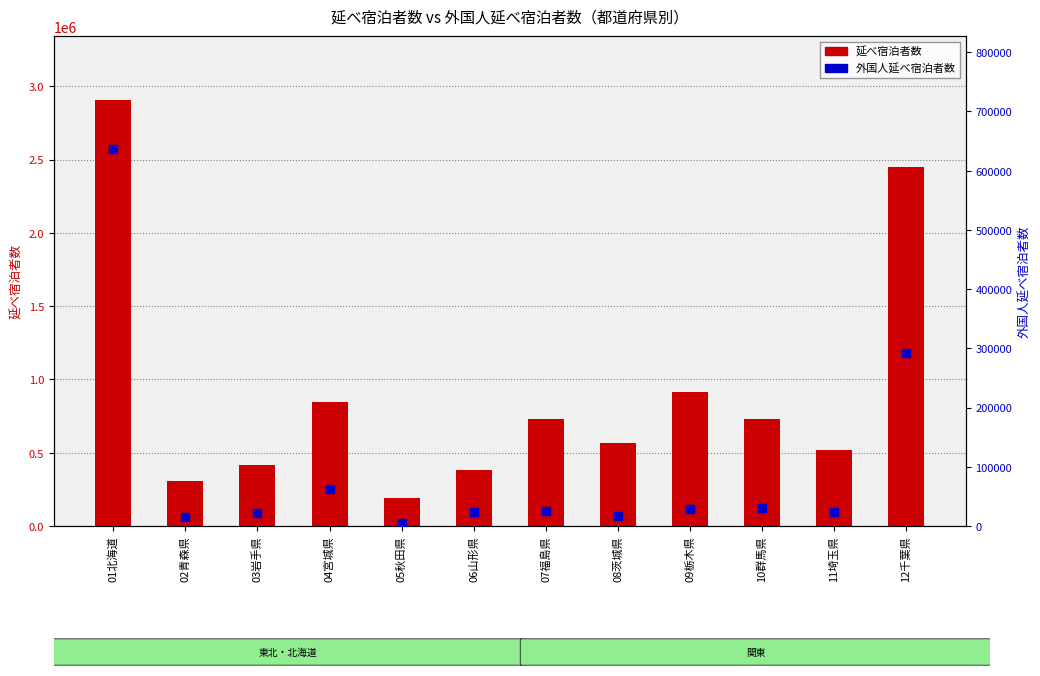

Which series has the largest total across all categories?

延べ宿泊者数